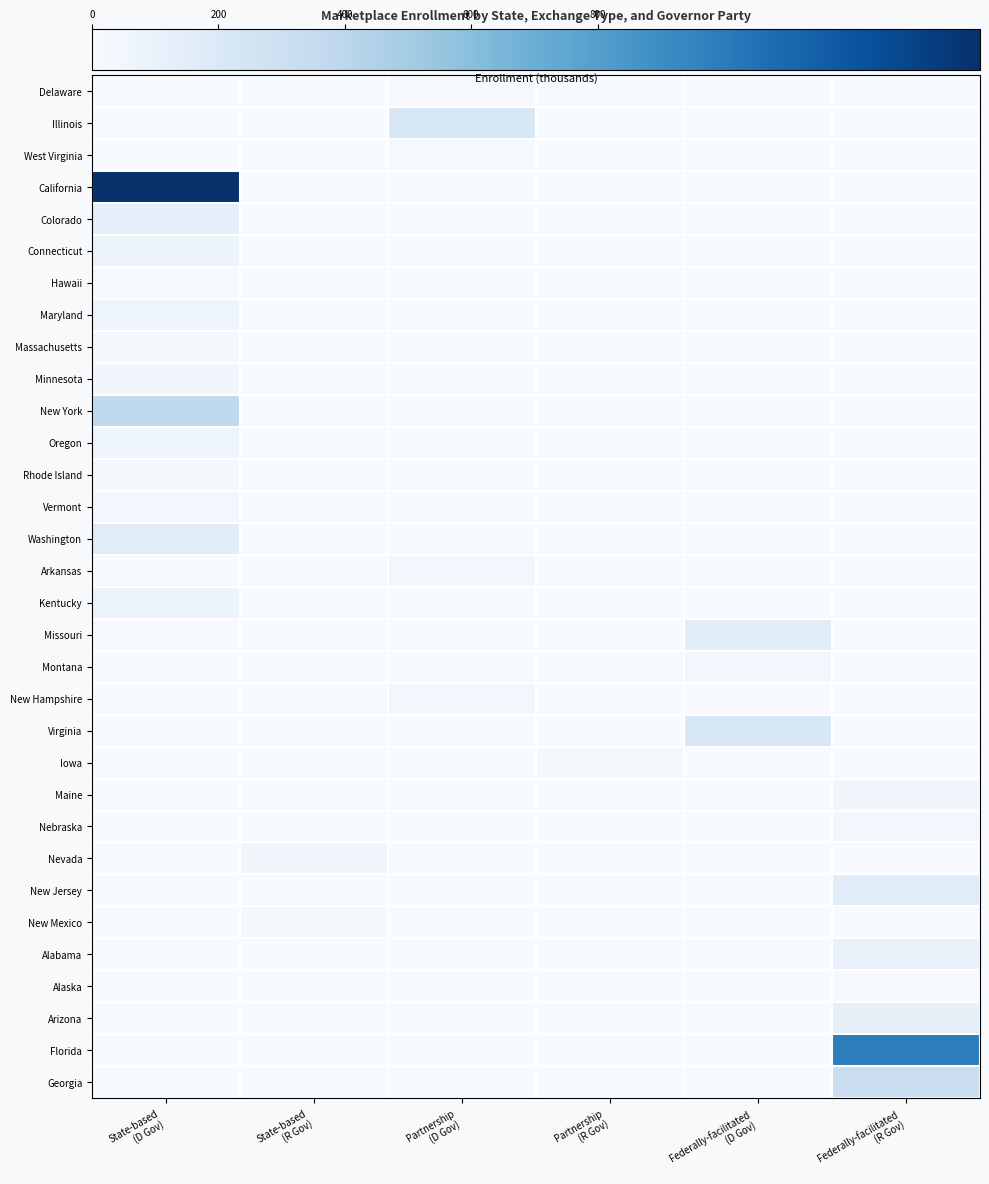

Reading left to right, extract all data points from this chart.

Delaware: State-based
(D Gov)=0.0	State-based
(R Gov)=0.0	Partnership
(D Gov)=14.1	Partnership
(R Gov)=0.0	Federally-facilitated
(D Gov)=0.0	Federally-facilitated
(R Gov)=0.0
Illinois: State-based
(D Gov)=0.0	State-based
(R Gov)=0.0	Partnership
(D Gov)=217.5	Partnership
(R Gov)=0.0	Federally-facilitated
(D Gov)=0.0	Federally-facilitated
(R Gov)=0.0
West Virginia: State-based
(D Gov)=0.0	State-based
(R Gov)=0.0	Partnership
(D Gov)=19.9	Partnership
(R Gov)=0.0	Federally-facilitated
(D Gov)=0.0	Federally-facilitated
(R Gov)=0.0
California: State-based
(D Gov)=1405.1	State-based
(R Gov)=0.0	Partnership
(D Gov)=0.0	Partnership
(R Gov)=0.0	Federally-facilitated
(D Gov)=0.0	Federally-facilitated
(R Gov)=0.0
Colorado: State-based
(D Gov)=125.4	State-based
(R Gov)=0.0	Partnership
(D Gov)=0.0	Partnership
(R Gov)=0.0	Federally-facilitated
(D Gov)=0.0	Federally-facilitated
(R Gov)=0.0
Connecticut: State-based
(D Gov)=79.2	State-based
(R Gov)=0.0	Partnership
(D Gov)=0.0	Partnership
(R Gov)=0.0	Federally-facilitated
(D Gov)=0.0	Federally-facilitated
(R Gov)=0.0
Hawaii: State-based
(D Gov)=8.6	State-based
(R Gov)=0.0	Partnership
(D Gov)=0.0	Partnership
(R Gov)=0.0	Federally-facilitated
(D Gov)=0.0	Federally-facilitated
(R Gov)=0.0
Maryland: State-based
(D Gov)=67.8	State-based
(R Gov)=0.0	Partnership
(D Gov)=0.0	Partnership
(R Gov)=0.0	Federally-facilitated
(D Gov)=0.0	Federally-facilitated
(R Gov)=0.0
Massachusetts: State-based
(D Gov)=31.7	State-based
(R Gov)=0.0	Partnership
(D Gov)=0.0	Partnership
(R Gov)=0.0	Federally-facilitated
(D Gov)=0.0	Federally-facilitated
(R Gov)=0.0
Minnesota: State-based
(D Gov)=48.5	State-based
(R Gov)=0.0	Partnership
(D Gov)=0.0	Partnership
(R Gov)=0.0	Federally-facilitated
(D Gov)=0.0	Federally-facilitated
(R Gov)=0.0
New York: State-based
(D Gov)=370.5	State-based
(R Gov)=0.0	Partnership
(D Gov)=0.0	Partnership
(R Gov)=0.0	Federally-facilitated
(D Gov)=0.0	Federally-facilitated
(R Gov)=0.0
Oregon: State-based
(D Gov)=68.3	State-based
(R Gov)=0.0	Partnership
(D Gov)=0.0	Partnership
(R Gov)=0.0	Federally-facilitated
(D Gov)=0.0	Federally-facilitated
(R Gov)=0.0
Rhode Island: State-based
(D Gov)=28.5	State-based
(R Gov)=0.0	Partnership
(D Gov)=0.0	Partnership
(R Gov)=0.0	Federally-facilitated
(D Gov)=0.0	Federally-facilitated
(R Gov)=0.0
Vermont: State-based
(D Gov)=38.0	State-based
(R Gov)=0.0	Partnership
(D Gov)=0.0	Partnership
(R Gov)=0.0	Federally-facilitated
(D Gov)=0.0	Federally-facilitated
(R Gov)=0.0
Washington: State-based
(D Gov)=163.2	State-based
(R Gov)=0.0	Partnership
(D Gov)=0.0	Partnership
(R Gov)=0.0	Federally-facilitated
(D Gov)=0.0	Federally-facilitated
(R Gov)=0.0
Arkansas: State-based
(D Gov)=0.0	State-based
(R Gov)=0.0	Partnership
(D Gov)=43.4	Partnership
(R Gov)=0.0	Federally-facilitated
(D Gov)=0.0	Federally-facilitated
(R Gov)=0.0
Kentucky: State-based
(D Gov)=82.7	State-based
(R Gov)=0.0	Partnership
(D Gov)=0.0	Partnership
(R Gov)=0.0	Federally-facilitated
(D Gov)=0.0	Federally-facilitated
(R Gov)=0.0
Missouri: State-based
(D Gov)=0.0	State-based
(R Gov)=0.0	Partnership
(D Gov)=0.0	Partnership
(R Gov)=0.0	Federally-facilitated
(D Gov)=152.3	Federally-facilitated
(R Gov)=0.0
Montana: State-based
(D Gov)=0.0	State-based
(R Gov)=0.0	Partnership
(D Gov)=0.0	Partnership
(R Gov)=0.0	Federally-facilitated
(D Gov)=36.6	Federally-facilitated
(R Gov)=0.0
New Hampshire: State-based
(D Gov)=0.0	State-based
(R Gov)=0.0	Partnership
(D Gov)=40.3	Partnership
(R Gov)=0.0	Federally-facilitated
(D Gov)=0.0	Federally-facilitated
(R Gov)=0.0
Virginia: State-based
(D Gov)=0.0	State-based
(R Gov)=0.0	Partnership
(D Gov)=0.0	Partnership
(R Gov)=0.0	Federally-facilitated
(D Gov)=216.4	Federally-facilitated
(R Gov)=0.0
Iowa: State-based
(D Gov)=0.0	State-based
(R Gov)=0.0	Partnership
(D Gov)=0.0	Partnership
(R Gov)=29.2	Federally-facilitated
(D Gov)=0.0	Federally-facilitated
(R Gov)=0.0
Maine: State-based
(D Gov)=0.0	State-based
(R Gov)=0.0	Partnership
(D Gov)=0.0	Partnership
(R Gov)=0.0	Federally-facilitated
(D Gov)=0.0	Federally-facilitated
(R Gov)=44.3
Nebraska: State-based
(D Gov)=0.0	State-based
(R Gov)=0.0	Partnership
(D Gov)=0.0	Partnership
(R Gov)=0.0	Federally-facilitated
(D Gov)=0.0	Federally-facilitated
(R Gov)=43.0
Nevada: State-based
(D Gov)=0.0	State-based
(R Gov)=45.4	Partnership
(D Gov)=0.0	Partnership
(R Gov)=0.0	Federally-facilitated
(D Gov)=0.0	Federally-facilitated
(R Gov)=0.0
New Jersey: State-based
(D Gov)=0.0	State-based
(R Gov)=0.0	Partnership
(D Gov)=0.0	Partnership
(R Gov)=0.0	Federally-facilitated
(D Gov)=0.0	Federally-facilitated
(R Gov)=161.8
New Mexico: State-based
(D Gov)=0.0	State-based
(R Gov)=32.1	Partnership
(D Gov)=0.0	Partnership
(R Gov)=0.0	Federally-facilitated
(D Gov)=0.0	Federally-facilitated
(R Gov)=0.0
Alabama: State-based
(D Gov)=0.0	State-based
(R Gov)=0.0	Partnership
(D Gov)=0.0	Partnership
(R Gov)=0.0	Federally-facilitated
(D Gov)=0.0	Federally-facilitated
(R Gov)=97.9
Alaska: State-based
(D Gov)=0.0	State-based
(R Gov)=0.0	Partnership
(D Gov)=0.0	Partnership
(R Gov)=0.0	Federally-facilitated
(D Gov)=0.0	Federally-facilitated
(R Gov)=12.9
Arizona: State-based
(D Gov)=0.0	State-based
(R Gov)=0.0	Partnership
(D Gov)=0.0	Partnership
(R Gov)=0.0	Federally-facilitated
(D Gov)=0.0	Federally-facilitated
(R Gov)=120.1
Florida: State-based
(D Gov)=0.0	State-based
(R Gov)=0.0	Partnership
(D Gov)=0.0	Partnership
(R Gov)=0.0	Federally-facilitated
(D Gov)=0.0	Federally-facilitated
(R Gov)=983.8
Georgia: State-based
(D Gov)=0.0	State-based
(R Gov)=0.0	Partnership
(D Gov)=0.0	Partnership
(R Gov)=0.0	Federally-facilitated
(D Gov)=0.0	Federally-facilitated
(R Gov)=316.5